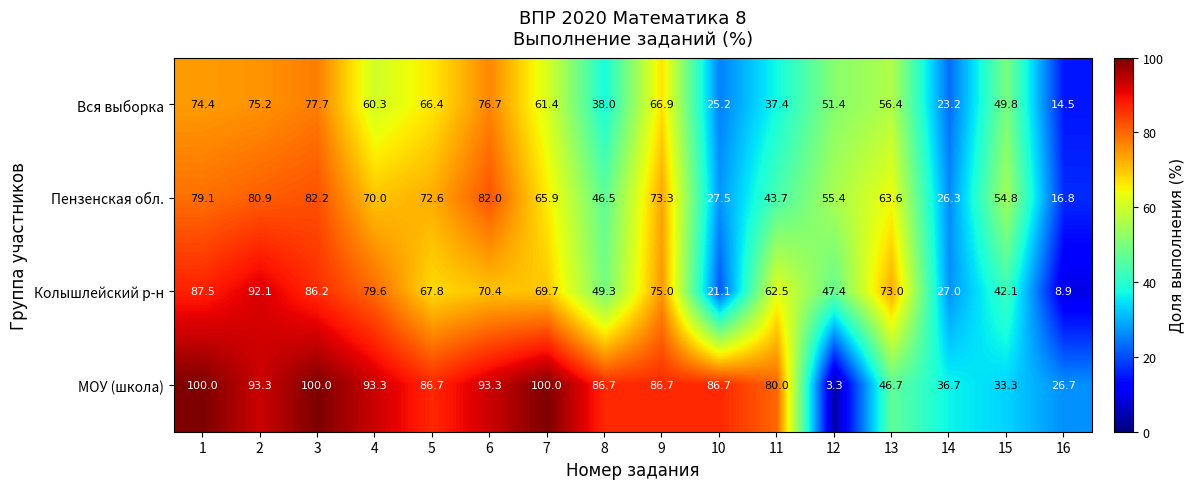

What is the lowest value of the Вся выборка series?

14.5